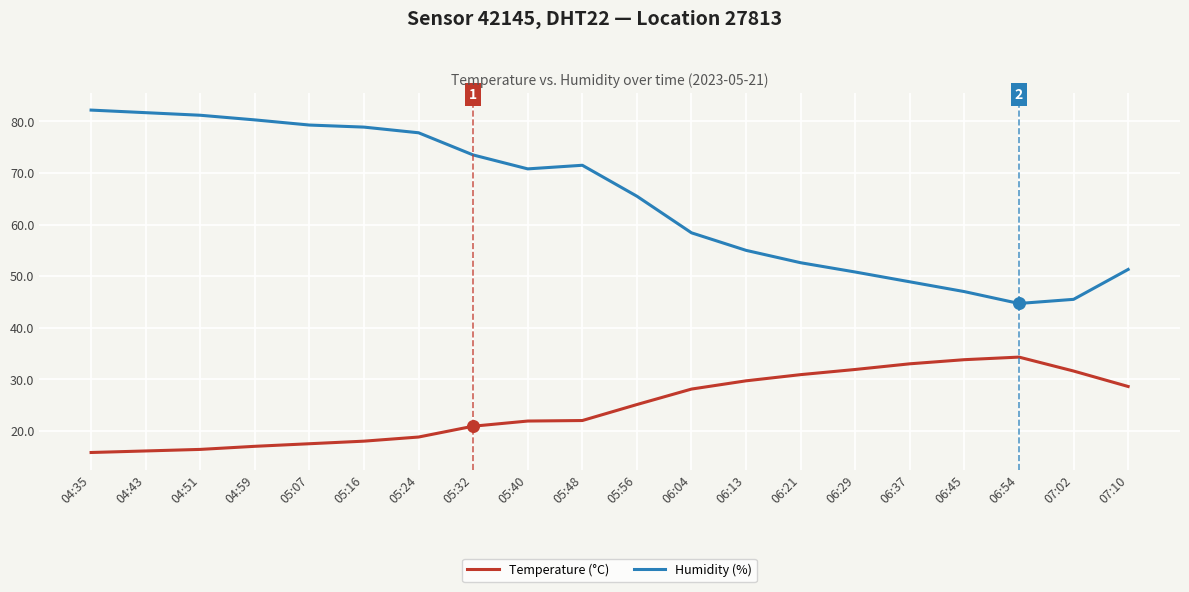

Which series changed the most between 04:51 and 06:29?

Humidity (%)